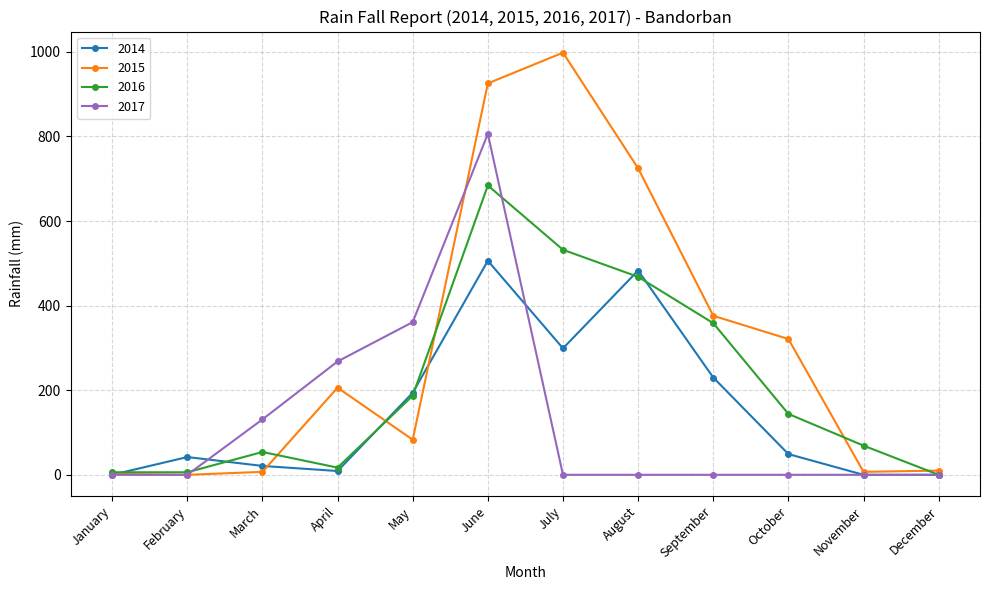

At which label does 2015 reach its peak?

July